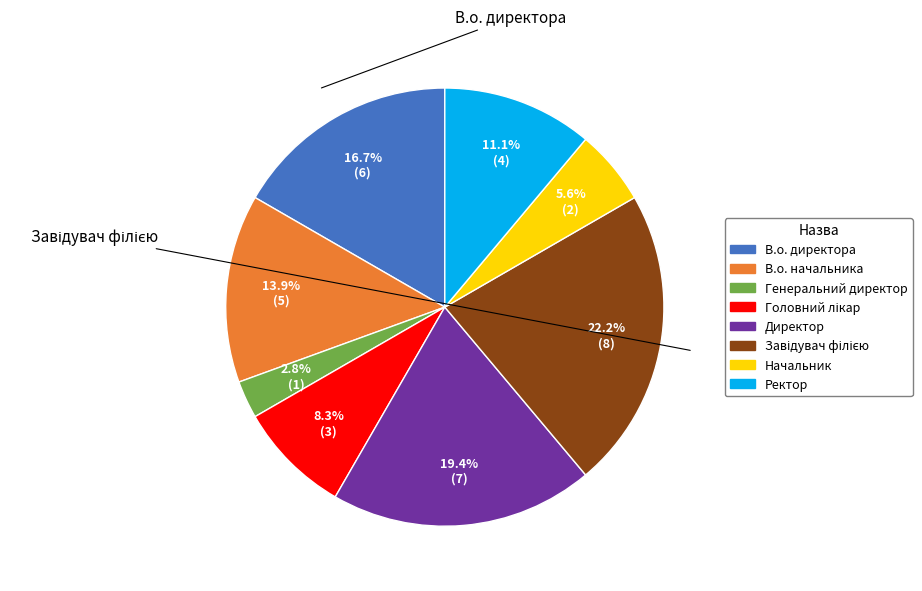

Approximately how many times larger is the value at В.о. директора compared to Начальник?

3.0